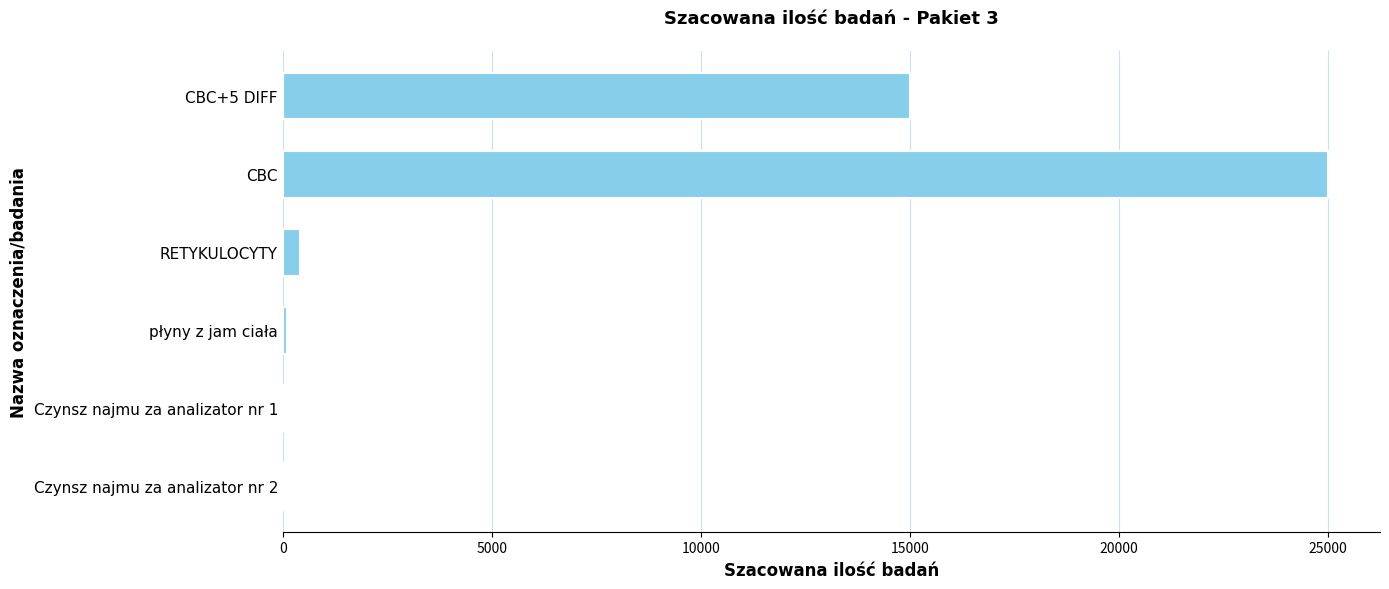

The value at CBC+5 DIFF is 24037. True or false?

False